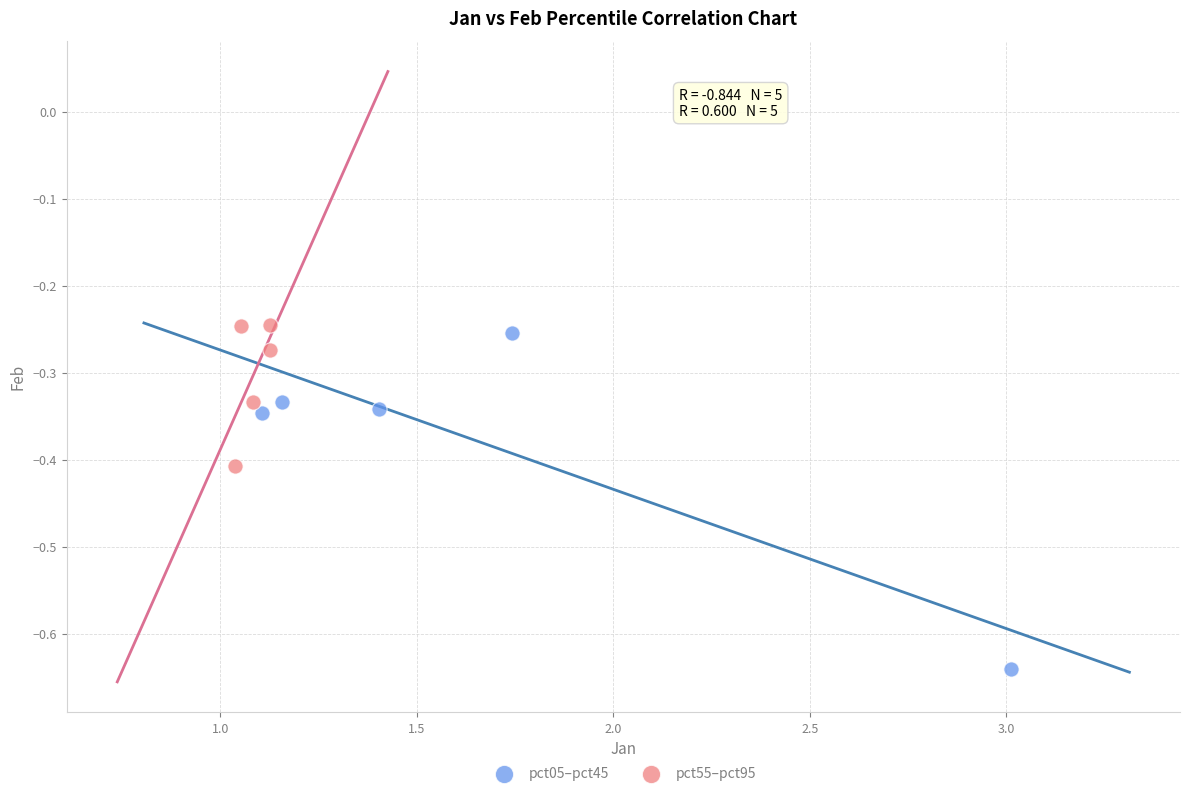

Which series has the largest Y range (max minus min)?

pct05–pct45